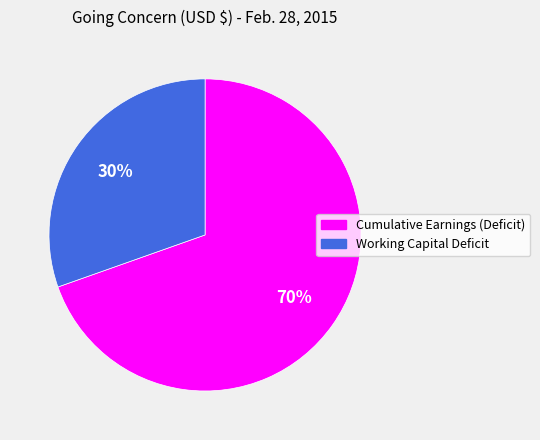

Between Cumulative Earnings (Deficit) and Working Capital Deficit, which is larger?

Cumulative Earnings (Deficit)